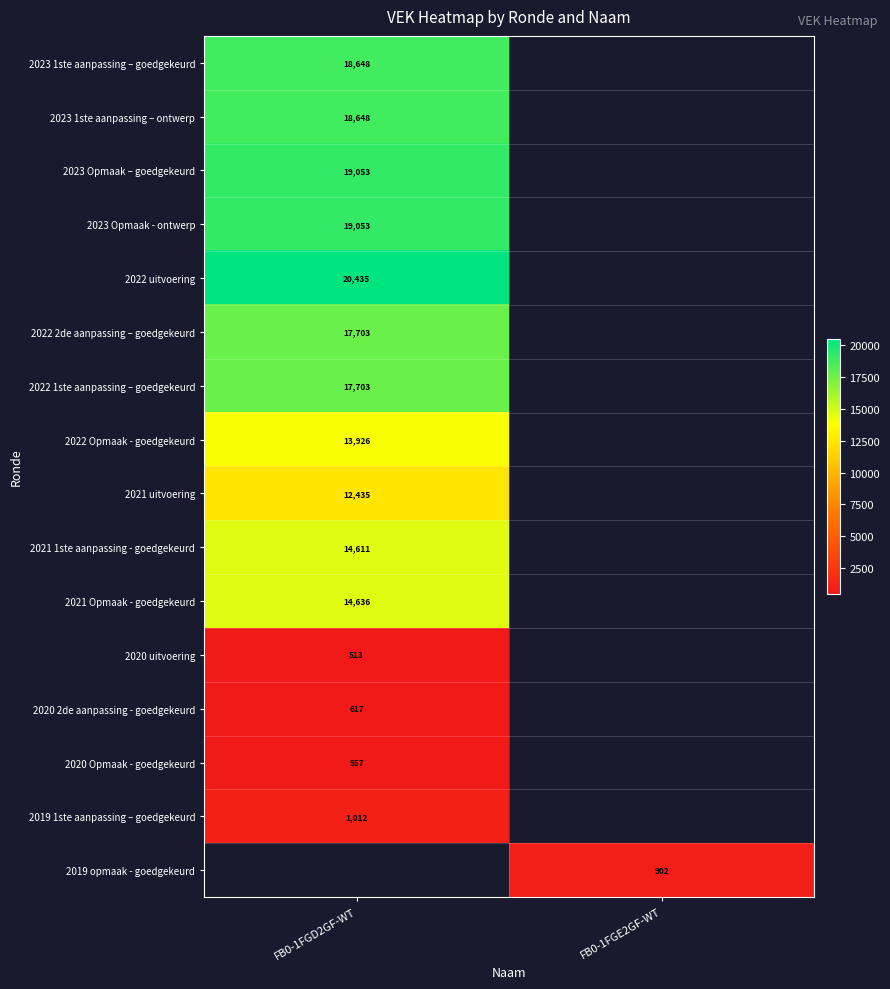

The 2022 Opmaak - goedgekeurd series shows 2983 at FB0-1FGD2GF-WT. True or false?

False